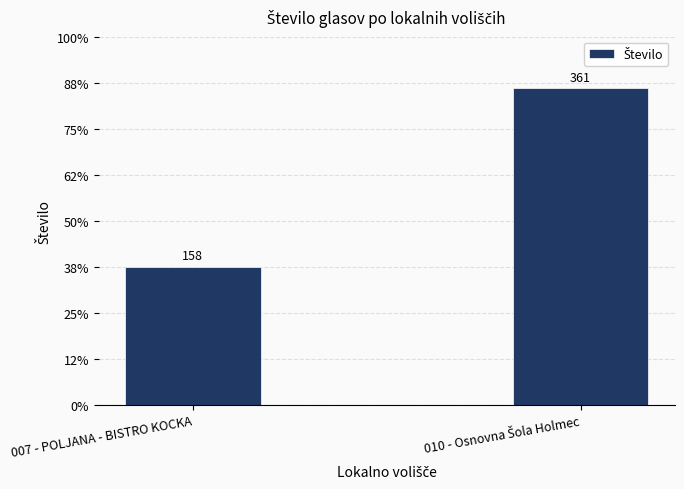

Between 010 - Osnovna Šola Holmec and 007 - POLJANA - BISTRO KOCKA, which is larger?

010 - Osnovna Šola Holmec